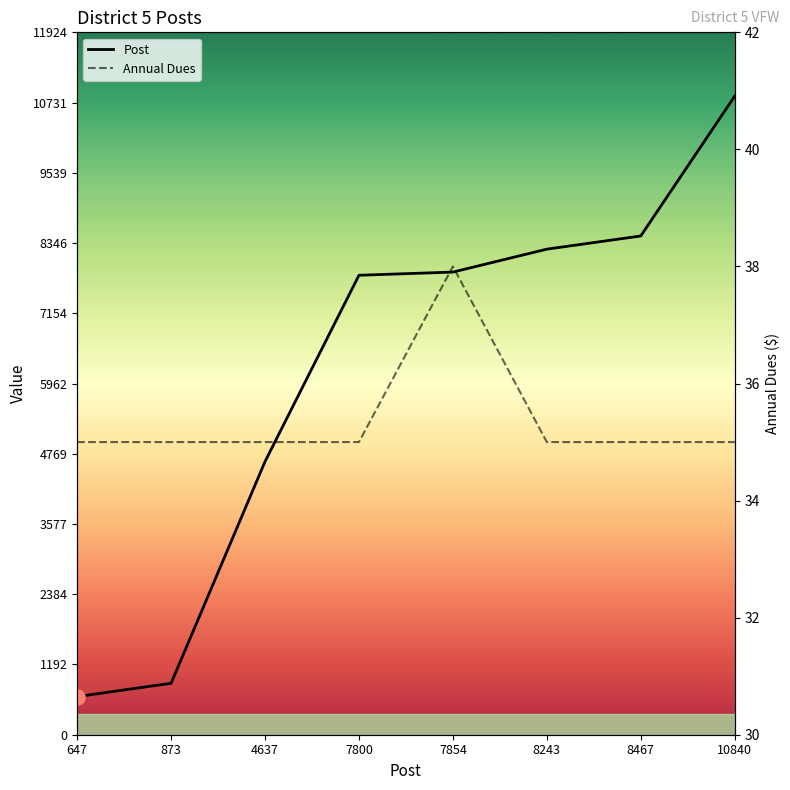

What is the total value across all series at 873?

908